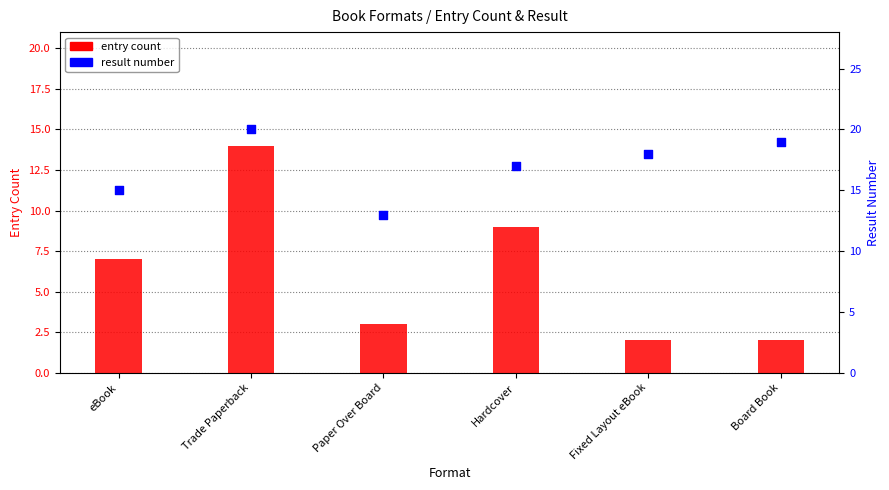

Which series has the widest spread of Y values?

entry count